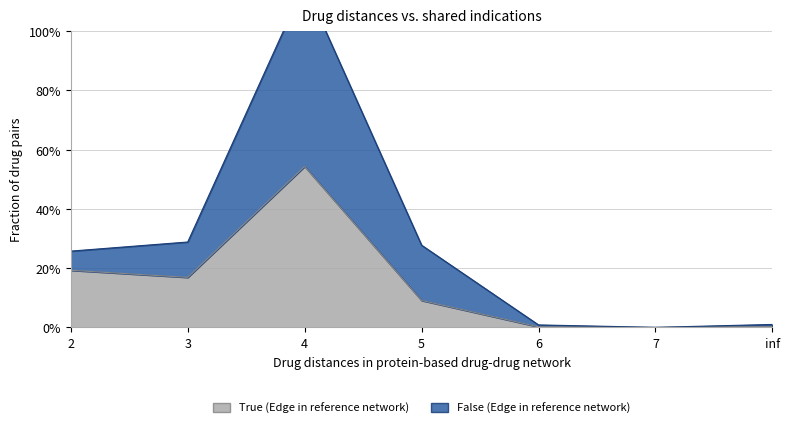

Where is the first local minimum for True (Edge in reference network)?

3